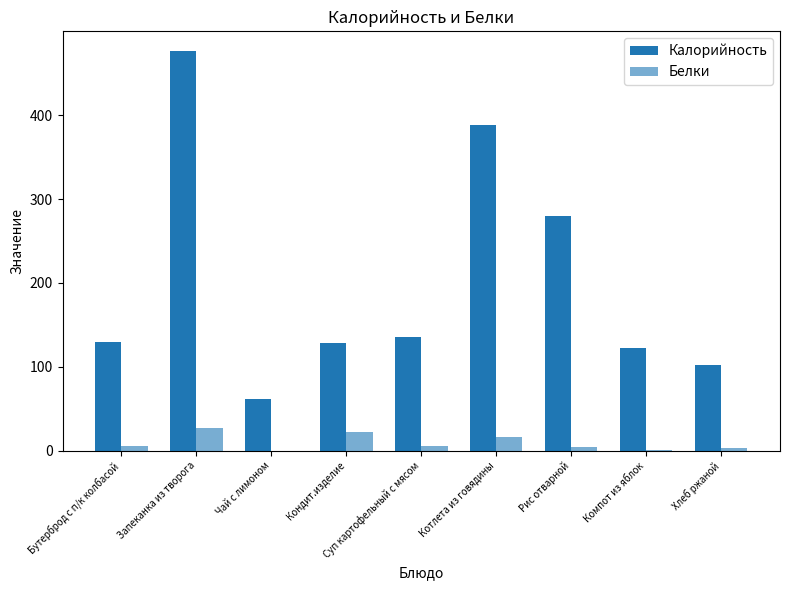

What is the value of the Белки bar at the 3rd from the left?

0.1